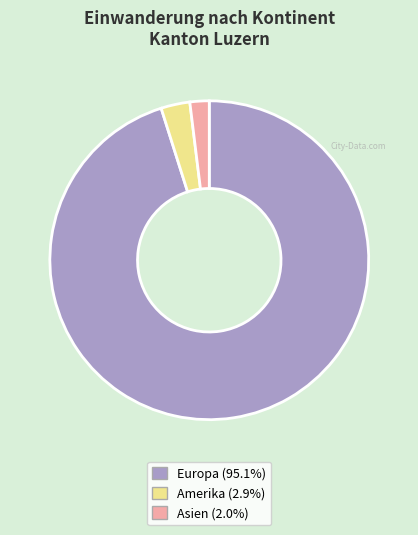

Does any single category account for the majority?

Yes